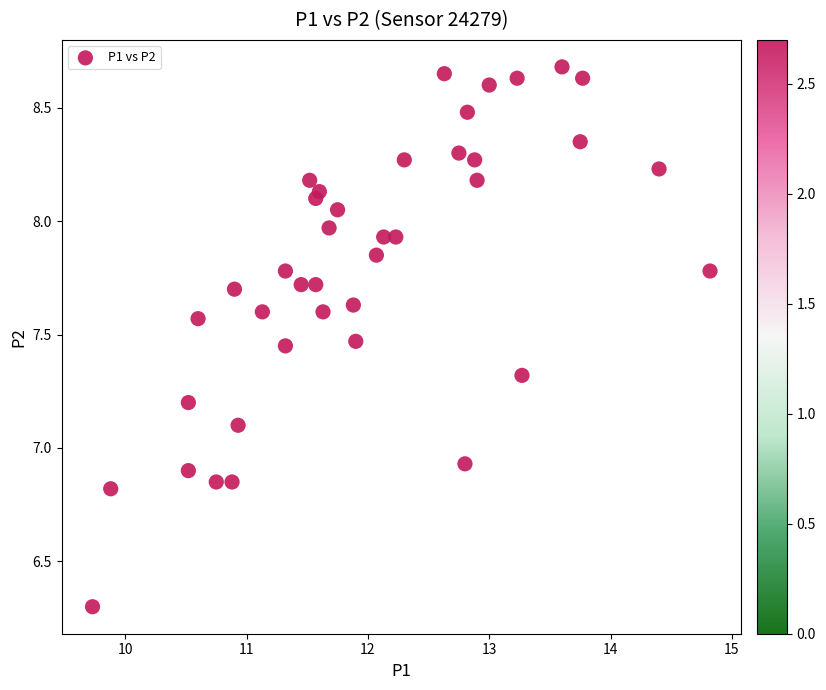

What is the range of X values (max minus min)?

5.1